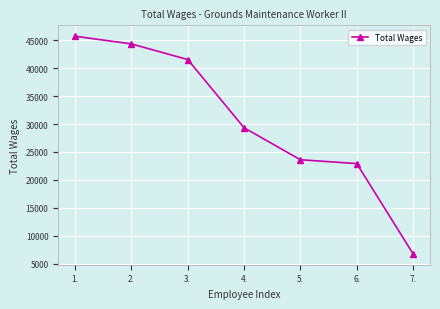

What is the minimum value shown in the chart?

6794